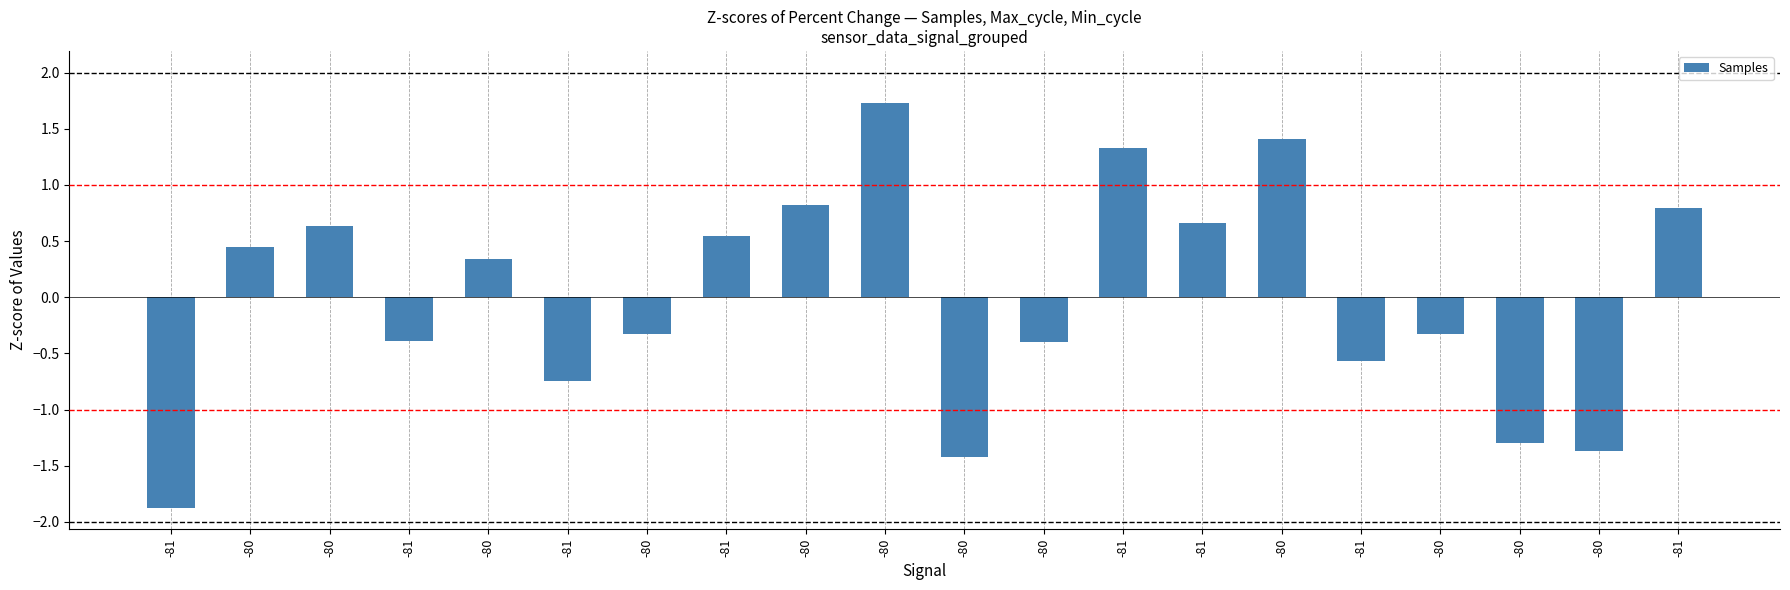

Count the number of categories in the chart.

20